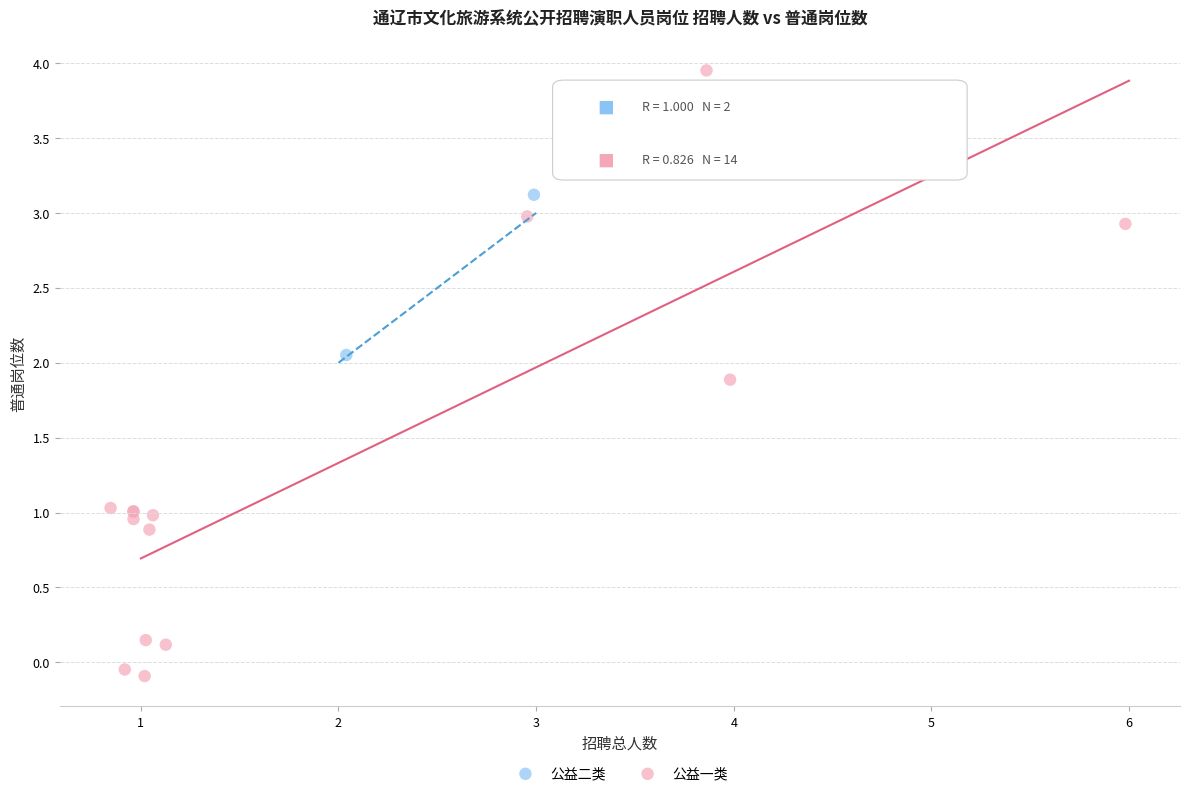

What are all the series names shown in the legend?

公益二类, 公益一类